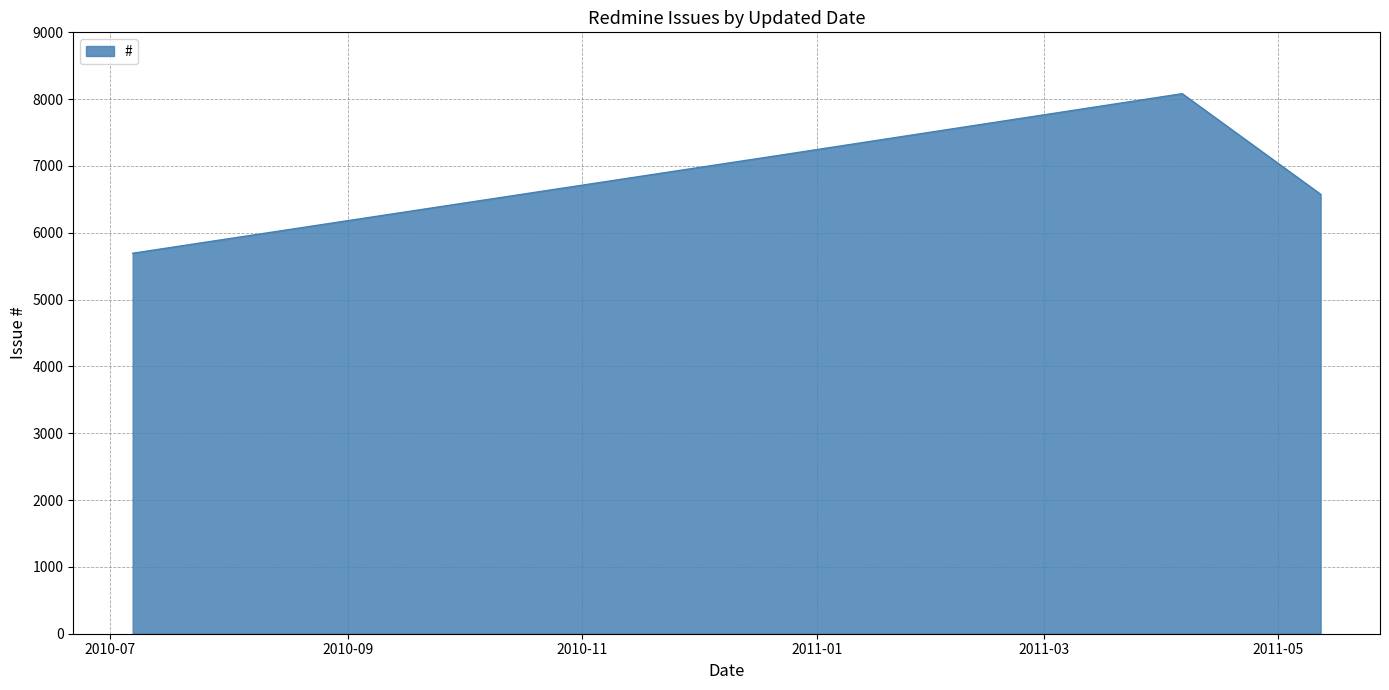

How many lines are shown in the chart?

1